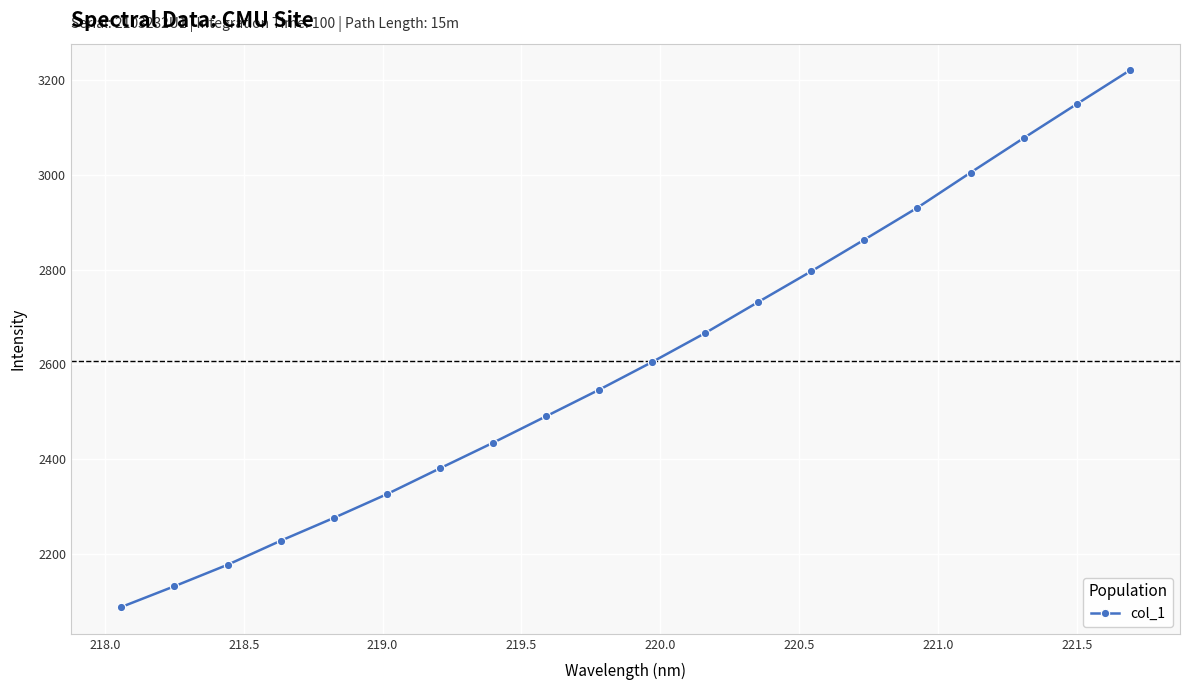

What is the value of the 2nd point from the left?

2131.7